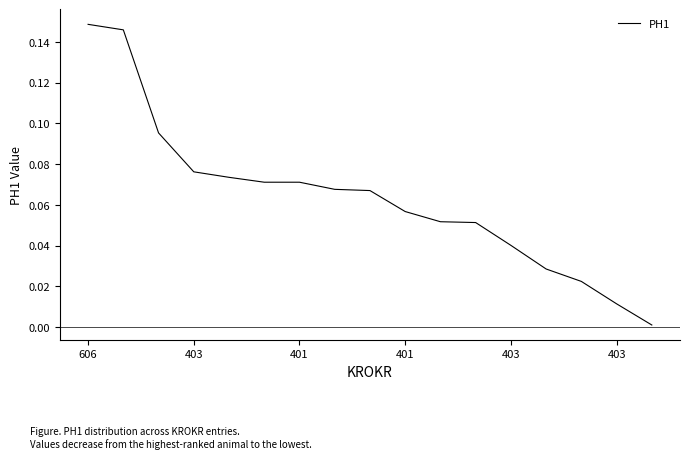

Rank the categories by value from lowest to highest.

16, 15, 14, 13, 12, 11, 10, 9, 8, 7, 403, 6, 403, 401, 401, 403, 606